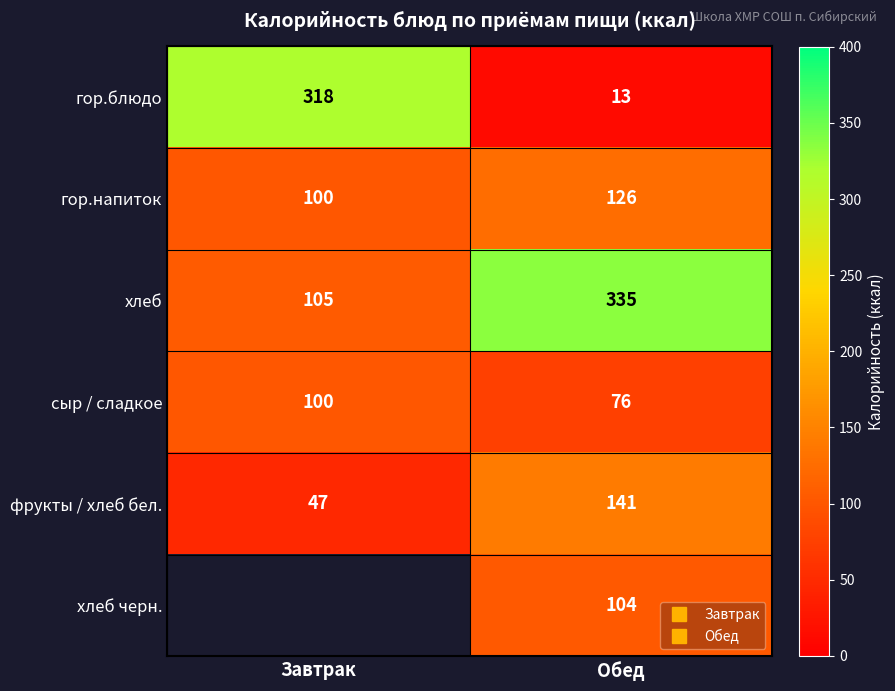

Which series has the largest range (max minus min)?

гор.блюдо